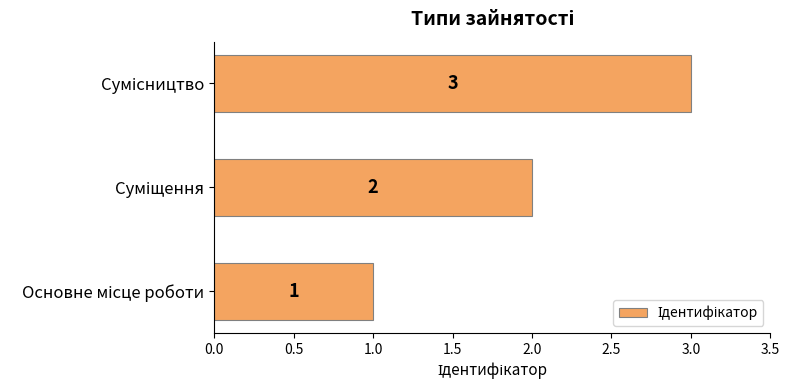

How many values are below 2?

1